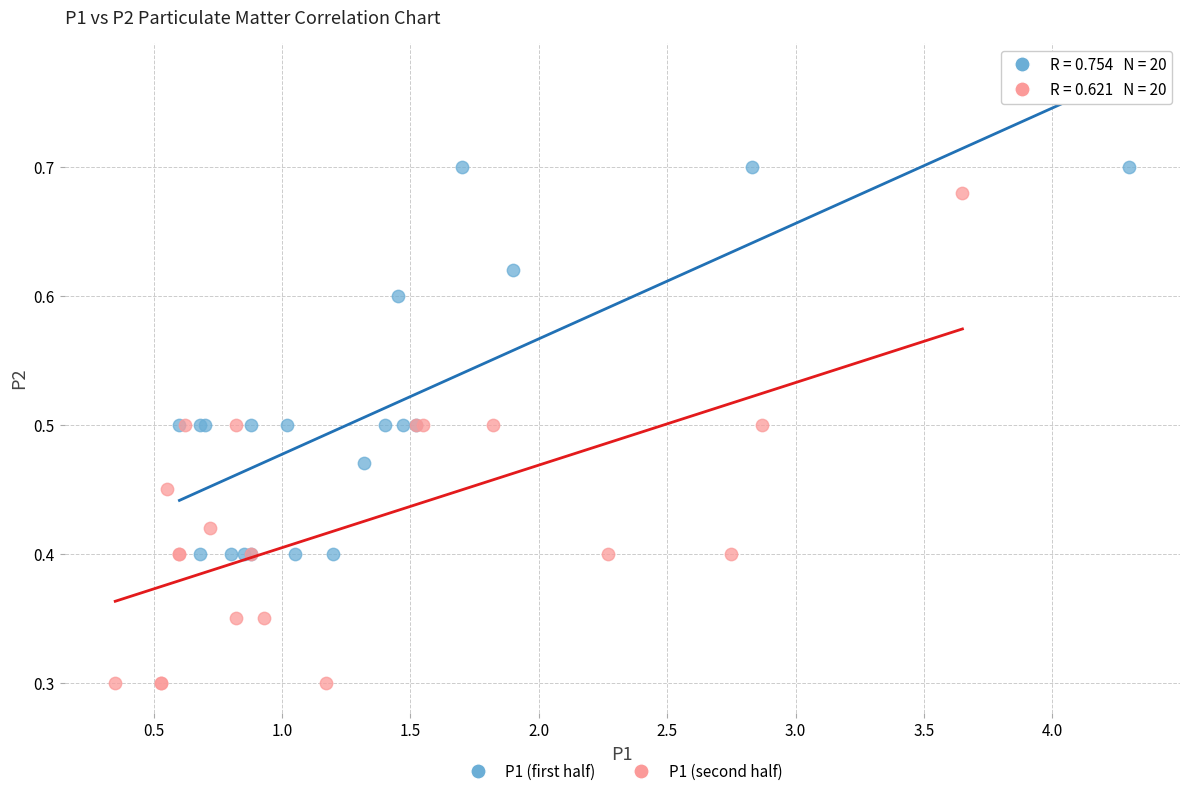

Which series contains the lowest Y value?

P1 (second half)